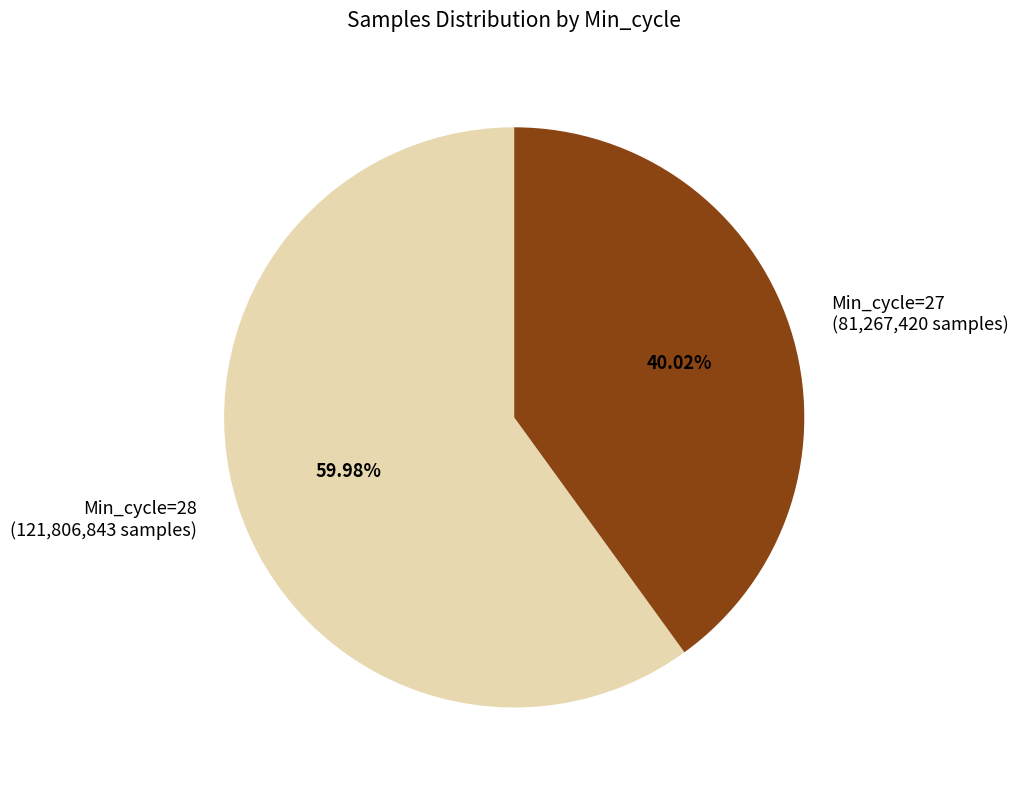

Rank the categories by value from highest to lowest.

Min_cycle=28, Min_cycle=27